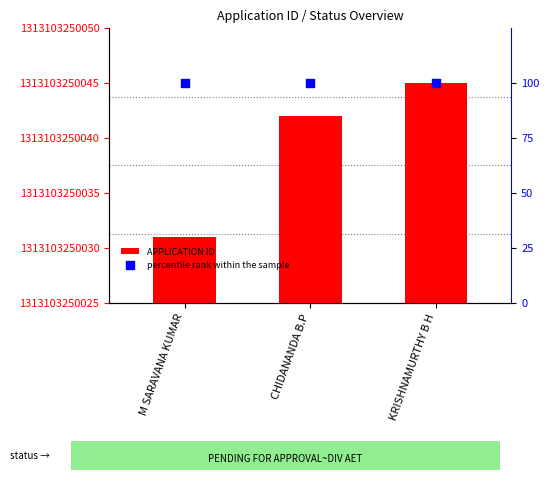

Is the value of percentile rank within the sample at CHIDANANDA B.P greater than the value of APPLICATION ID at CHIDANANDA B.P?

Yes